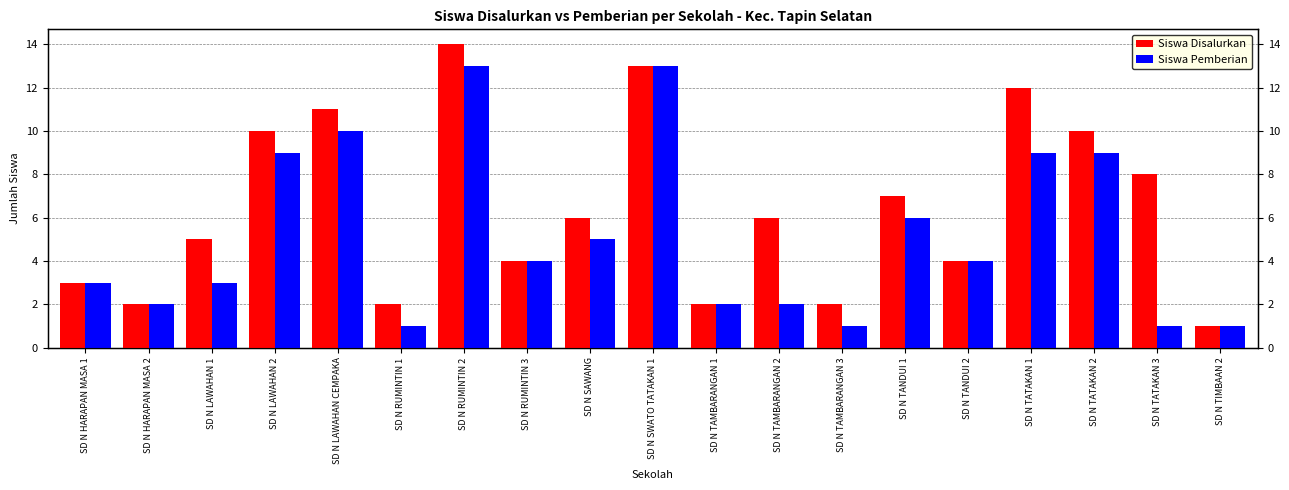

Which series has the largest total across all categories?

Siswa Disalurkan